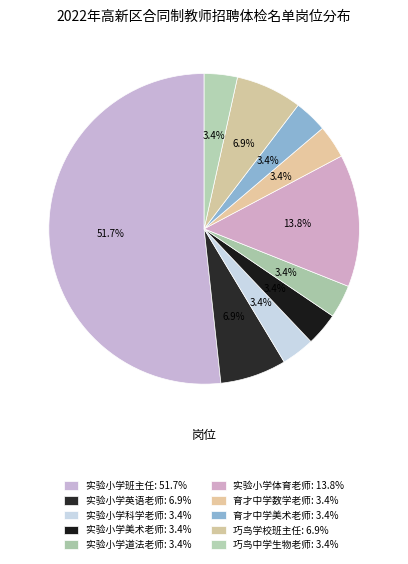

Count the number of slices in the pie.

10